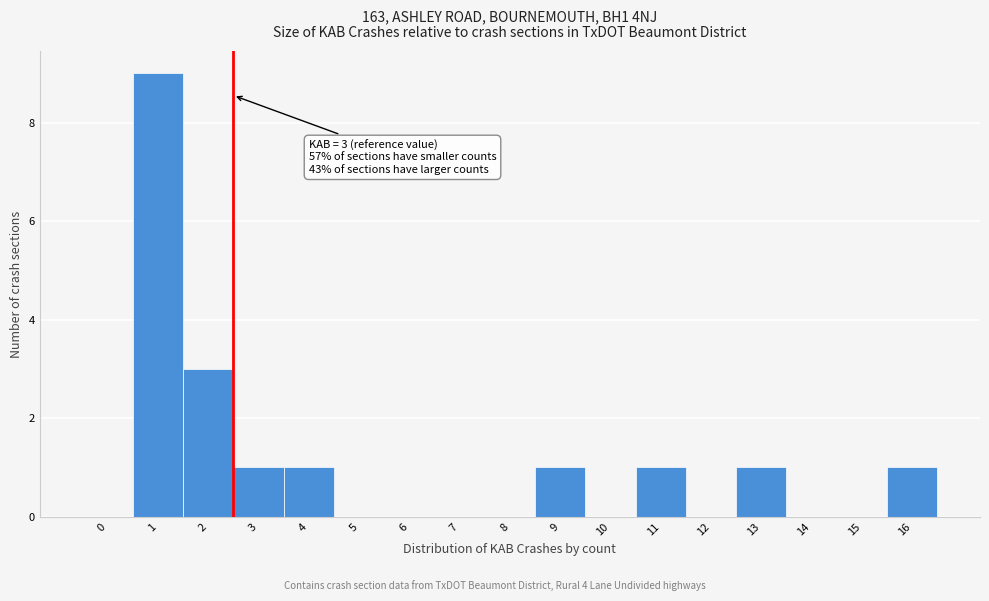

Reading right to left, transcribe all the data shown in this chart.

16=1	15=0	14=0	13=1	12=0	11=1	10=0	9=1	8=0	7=0	6=0	5=0	4=1	3=1	2=3	1=9	0=0